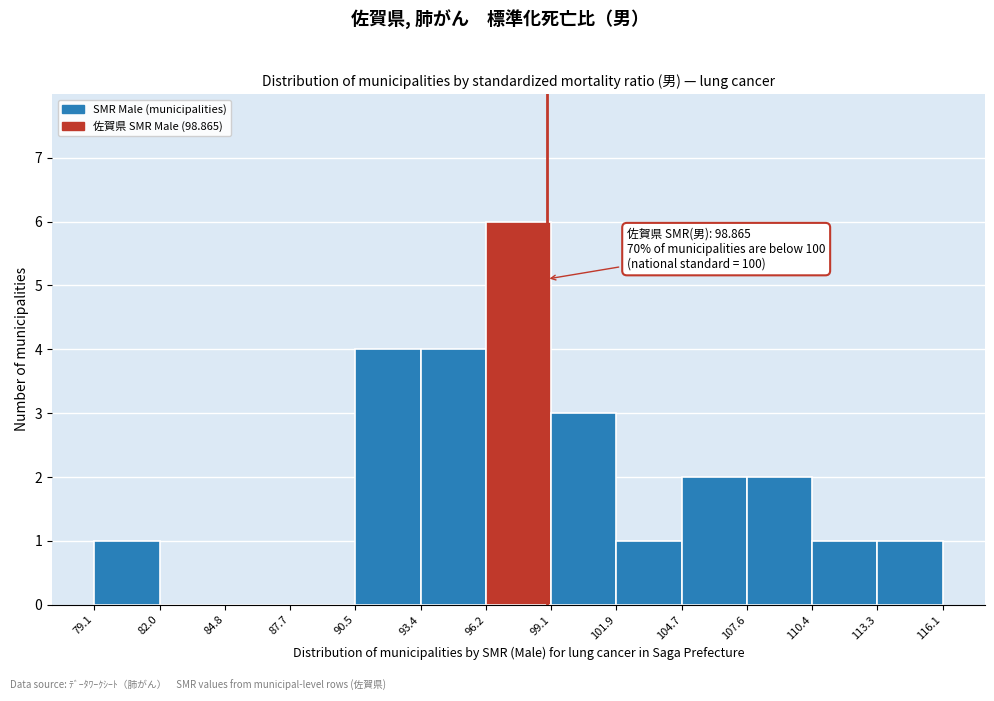

Over which range of the x-axis is the bar tallest?

96.2 to 99.1